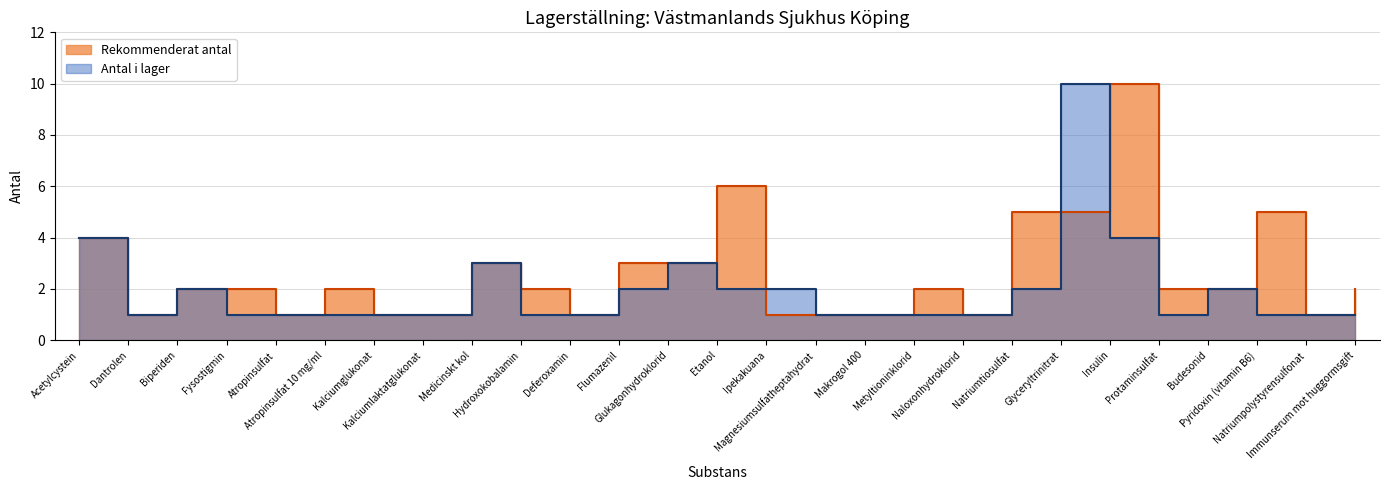

What is the lowest value of the Rekommenderat antal series?

1